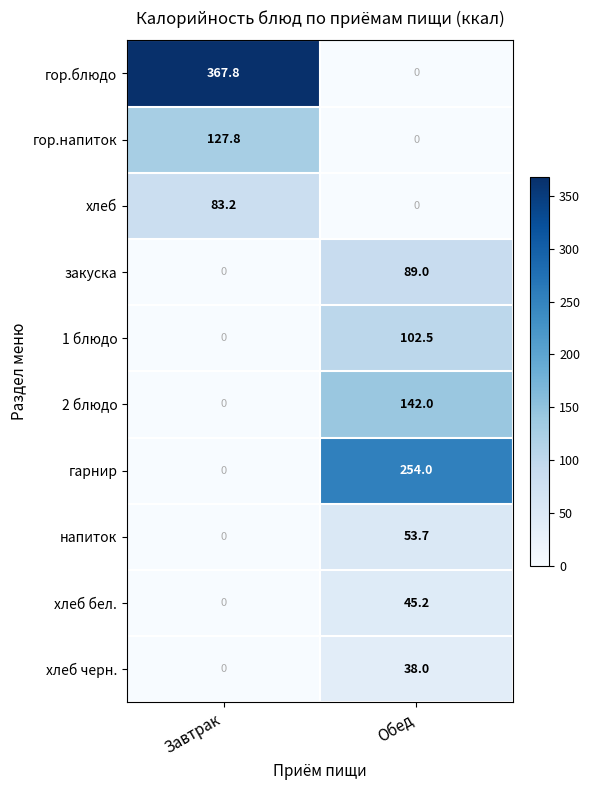

True or false: 2 блюдо has a value of -99.3 at Завтрак.

False